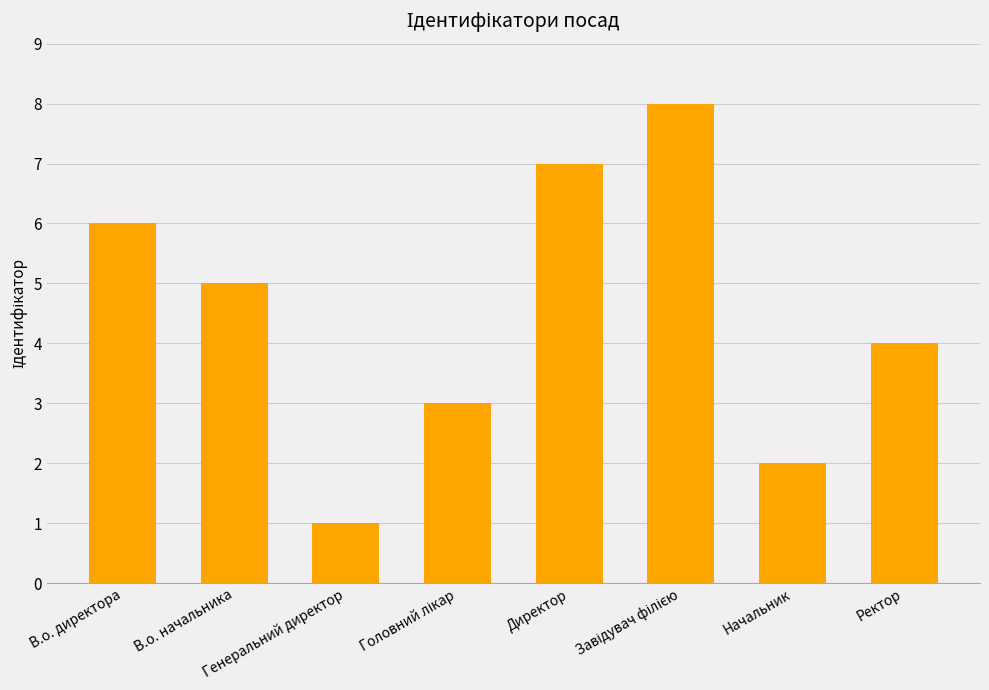

The value at Директор is 12. True or false?

False